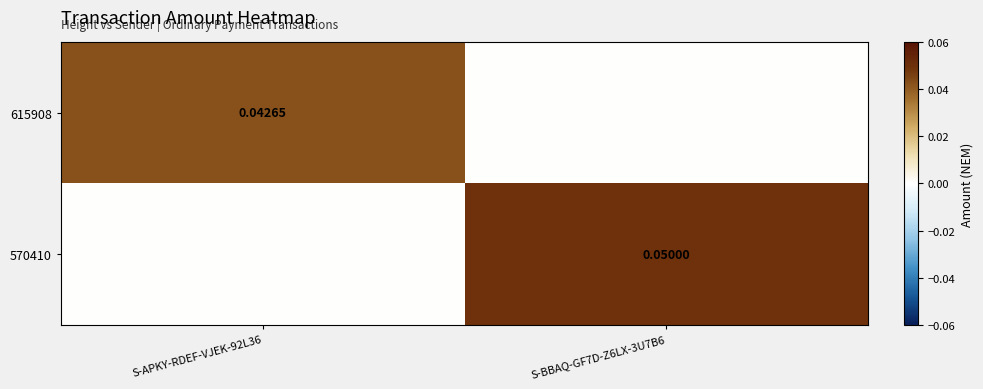

List the series in order of their overall mean, highest first.

570410, 615908